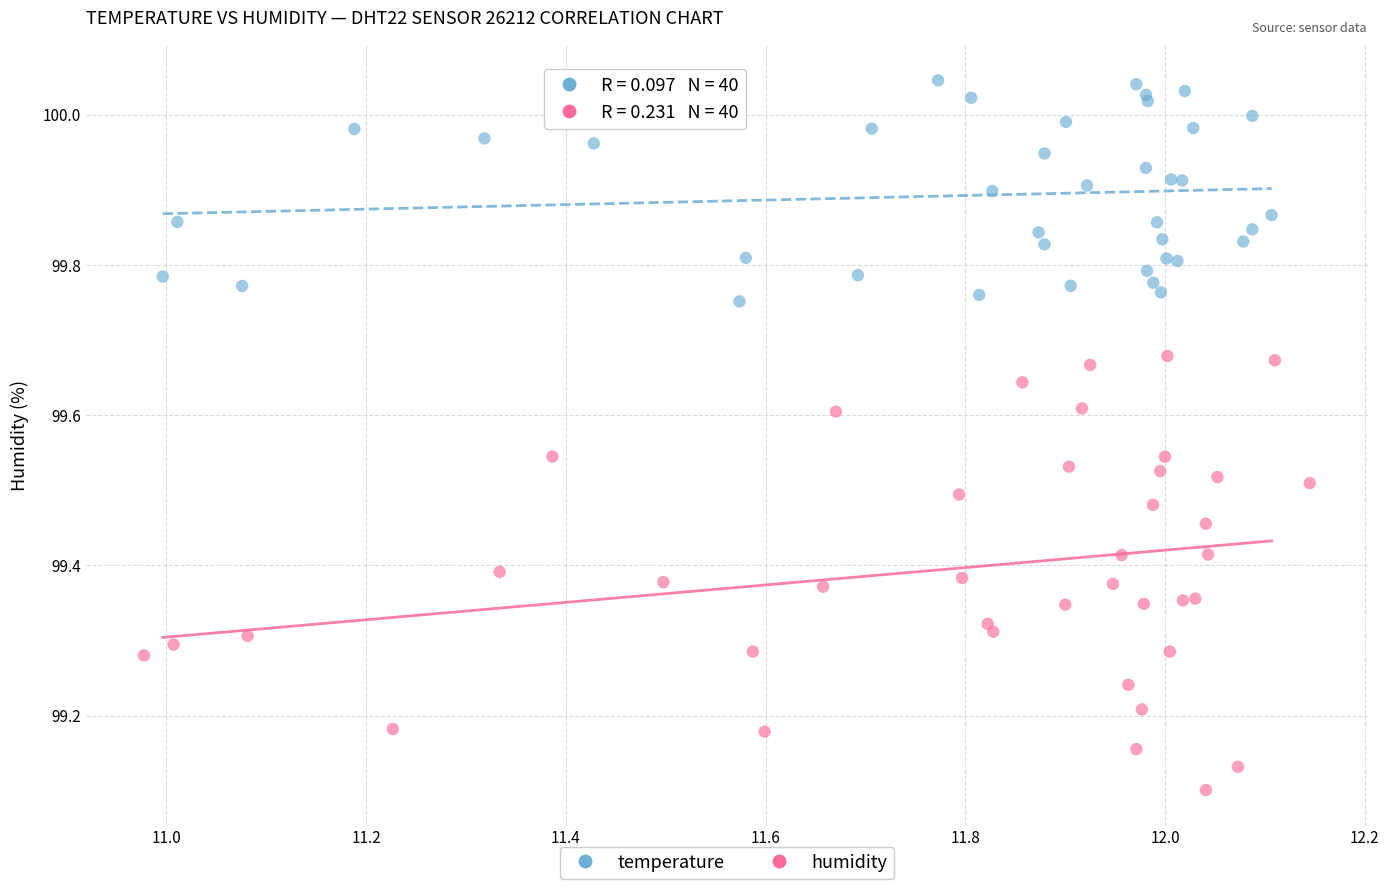

Which series reaches the minimum Y coordinate?

humidity